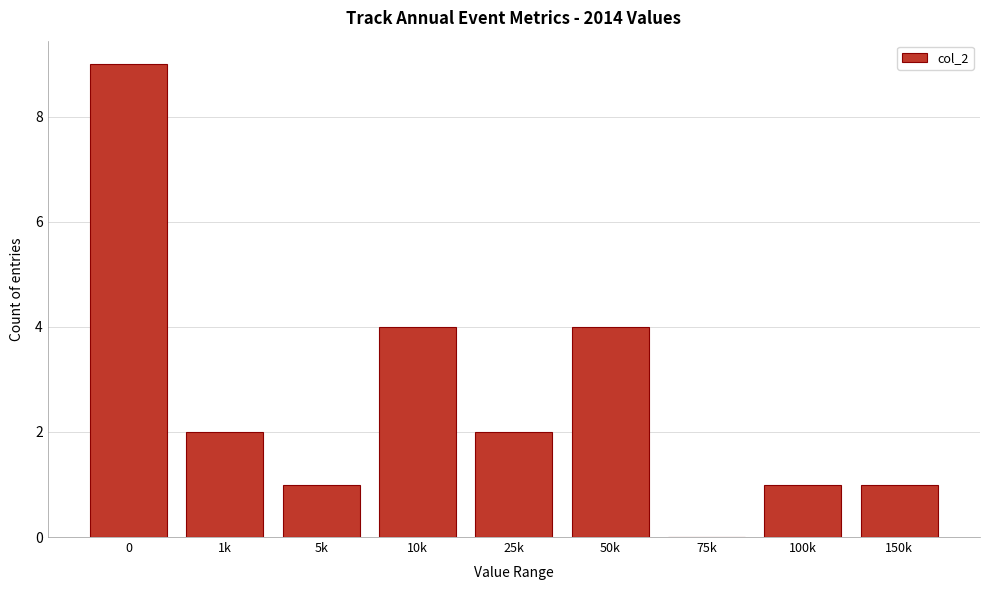

Reading left to right, transcribe all the data shown in this chart.

0=9	1k=2	5k=1	10k=4	25k=2	50k=4	75k=0	100k=1	150k=1